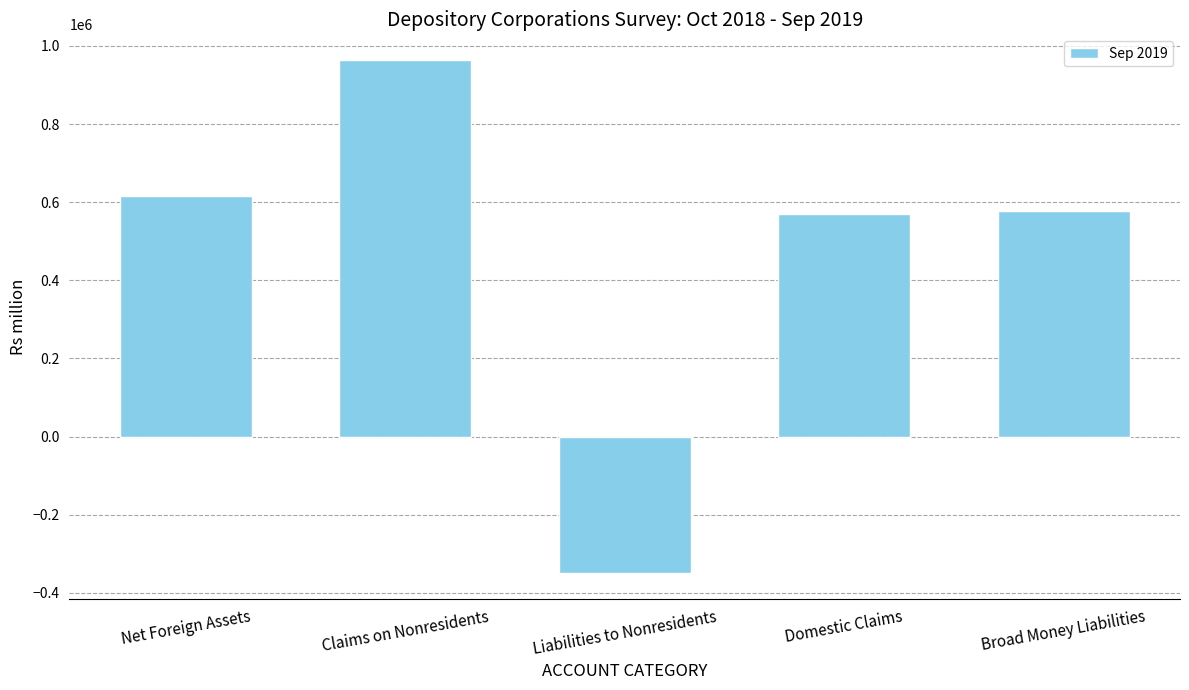

What is the minimum value shown in the chart?

-349380.8